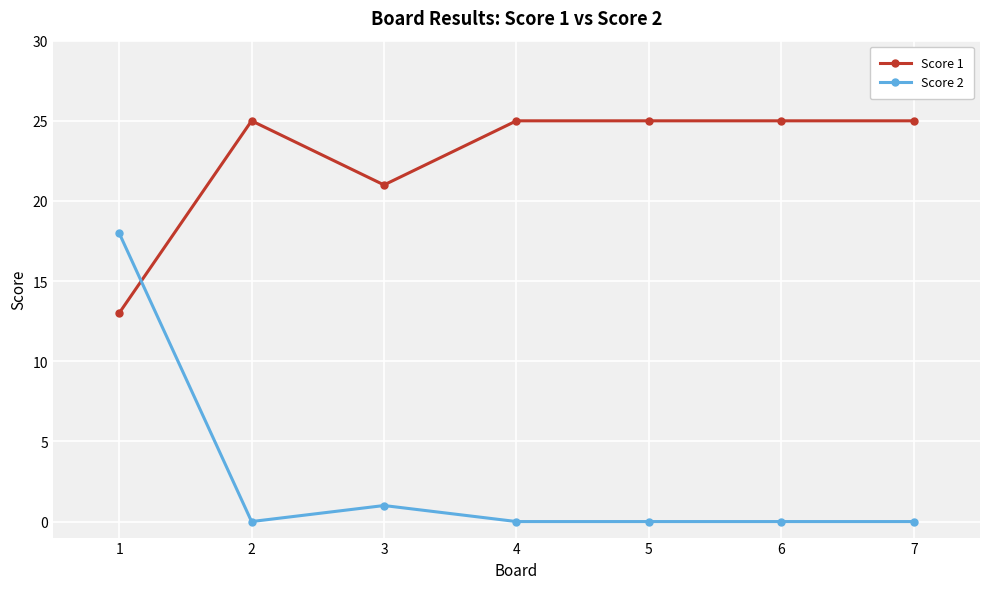

True or false: Score 1 has more than 0 interior local peaks.

True